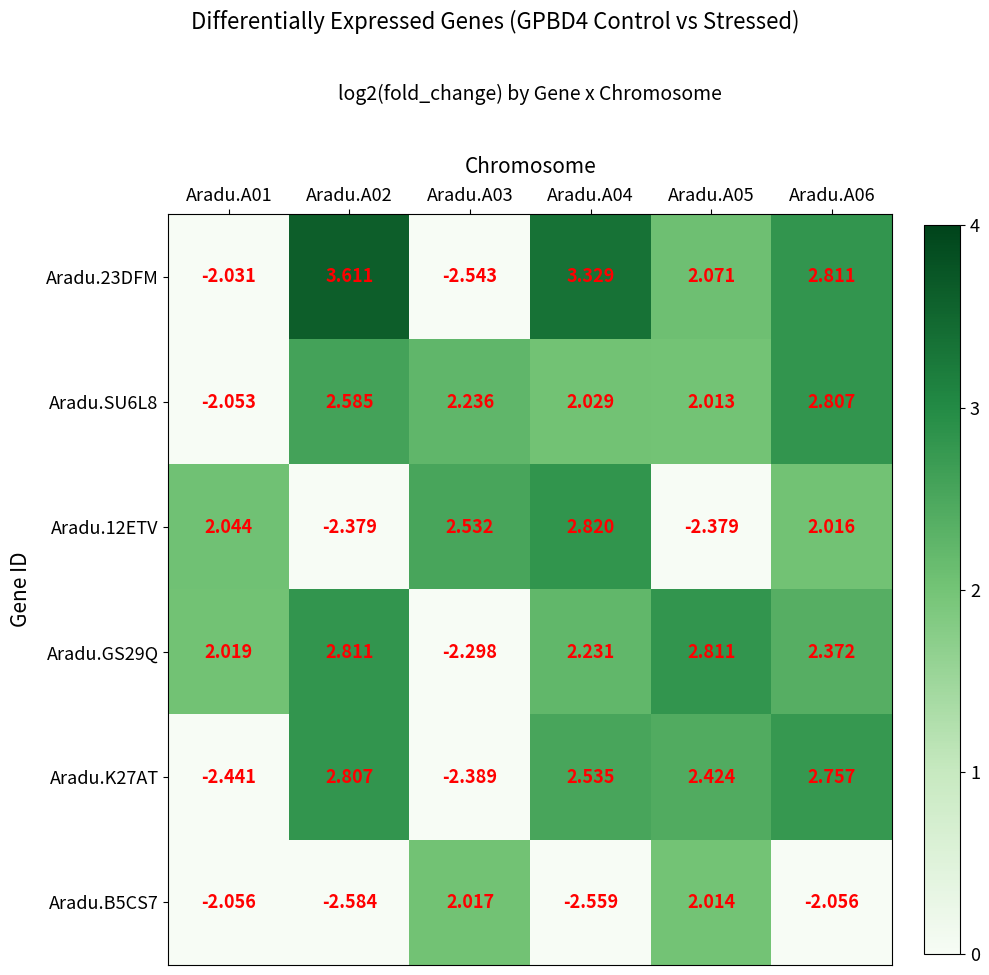

Is the value of Aradu.SU6L8 at Aradu.A02 greater than the value of Aradu.GS29Q at Aradu.A06?

Yes